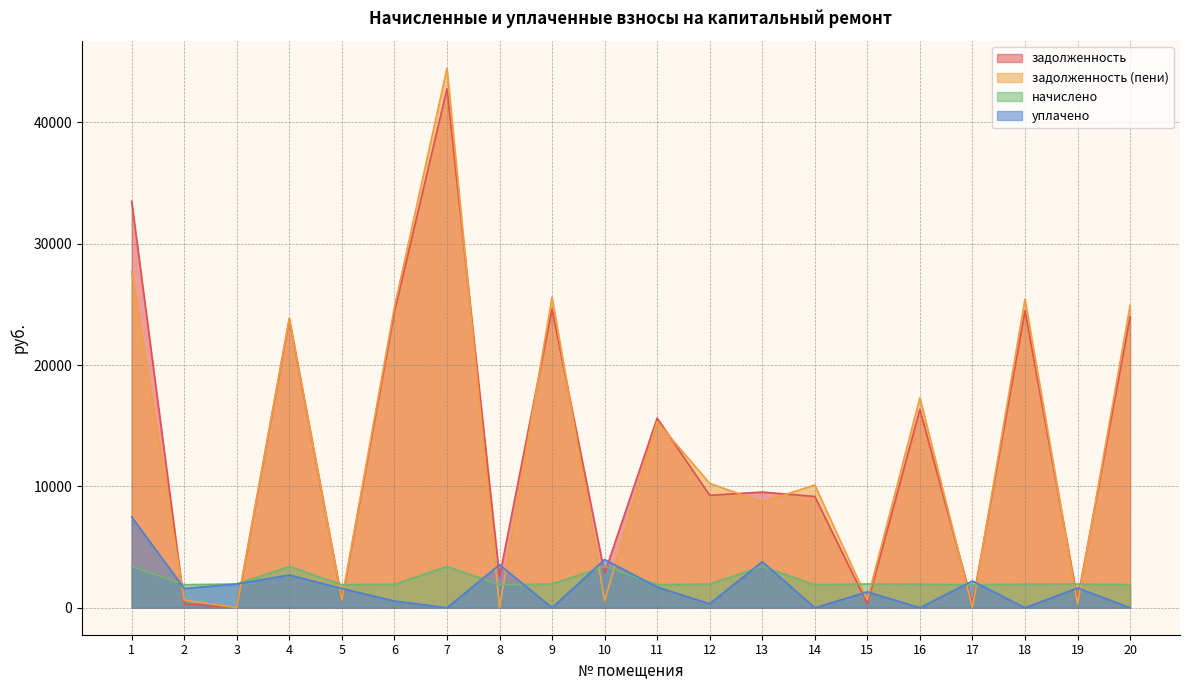

Reading left to right, list all the values displayed in this chart.

задолженность: 1=33486.5	2=317.6	3=0.0	4=23786.2	5=634.4	6=24371.9	7=42761.0	8=2542.7	9=24617.0	10=2837.2	11=15626.5	12=9266.5	13=9531.1	14=9166.3	15=327.7	16=16342.6	17=315.2	18=24469.9	19=650.9	20=23979.5
задолженность (пени): 1=27705.8	2=631.3	3=0.1	4=23859.5	5=634.5	6=24789.1	7=44461.4	8=0.0	9=25595.9	10=567.5	11=15326.2	12=10245.4	13=8714.5	14=10116.0	15=653.6	16=17313.7	17=0.0	18=25442.9	19=325.6	20=24933.1
начислено: 1=3404.7	2=1899.3	3=1957.8	4=3404.7	5=1903.2	6=1938.3	7=3400.8	8=1899.3	9=1957.8	10=3404.7	11=1899.3	12=1957.8	13=3404.7	14=1899.3	15=1957.8	16=1942.2	17=1891.5	18=1946.1	19=1953.9	20=1907.1
уплачено: 1=7483.1	2=1584.5	3=1960.0	4=2699.0	5=1586.2	6=552.0	7=0.0	8=3545.4	9=0.0	10=3972.2	11=1705.0	12=327.0	13=3794.0	14=0.0	15=1306.0	16=0.0	17=2207.5	18=0.0	19=1627.2	20=0.0